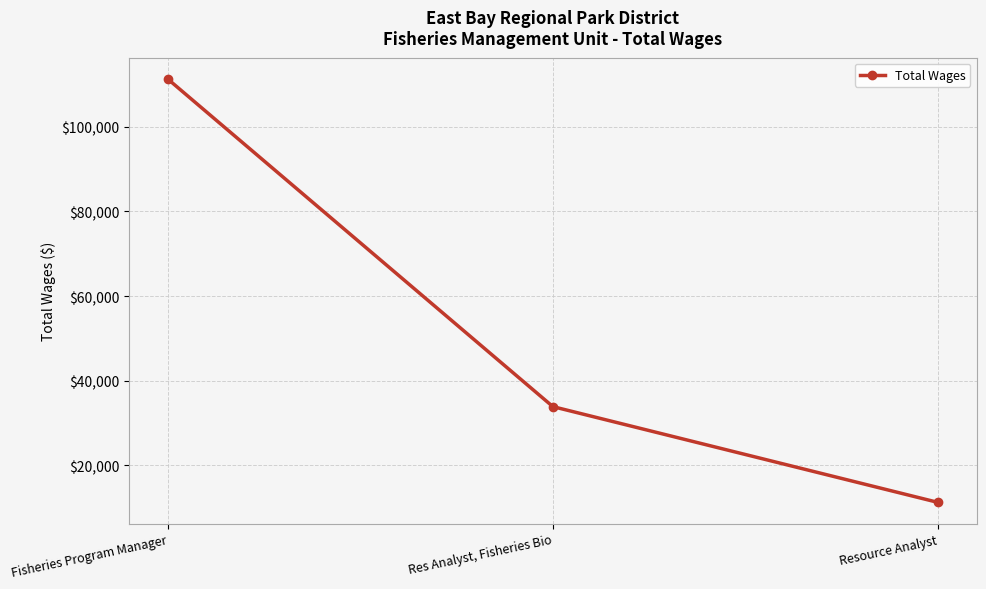

What is the change in value from Fisheries Program Manager to Res Analyst, Fisheries Bio?

-77433